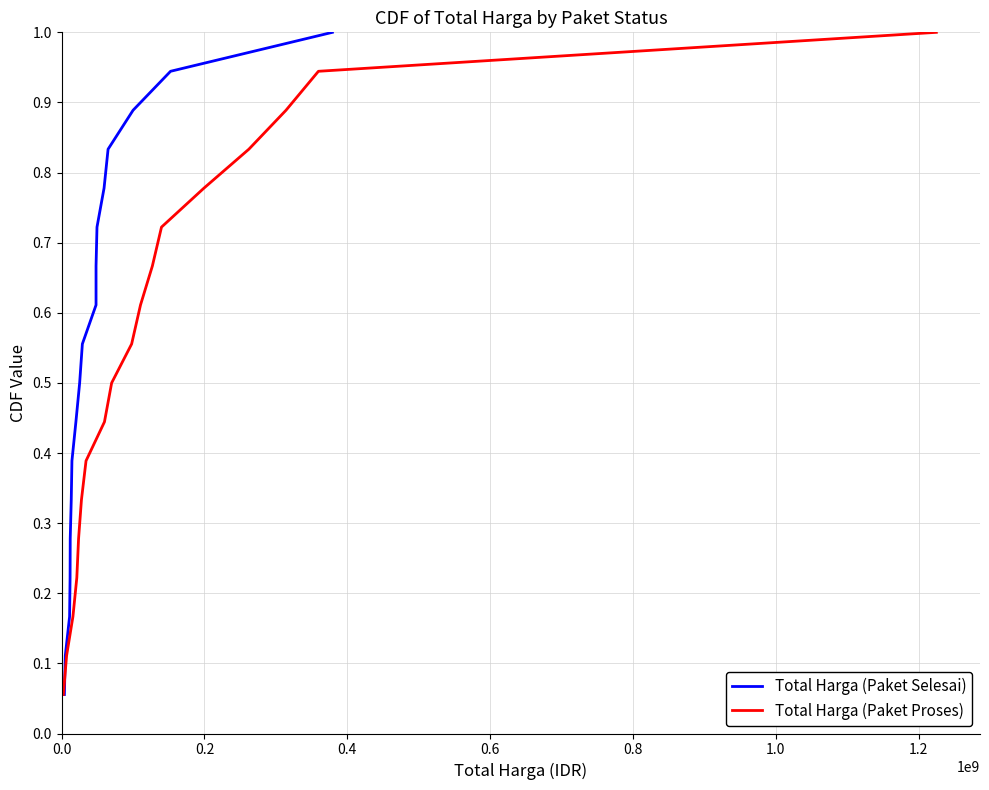

What is the maximum value for Total Harga (Paket Proses)?

1.0